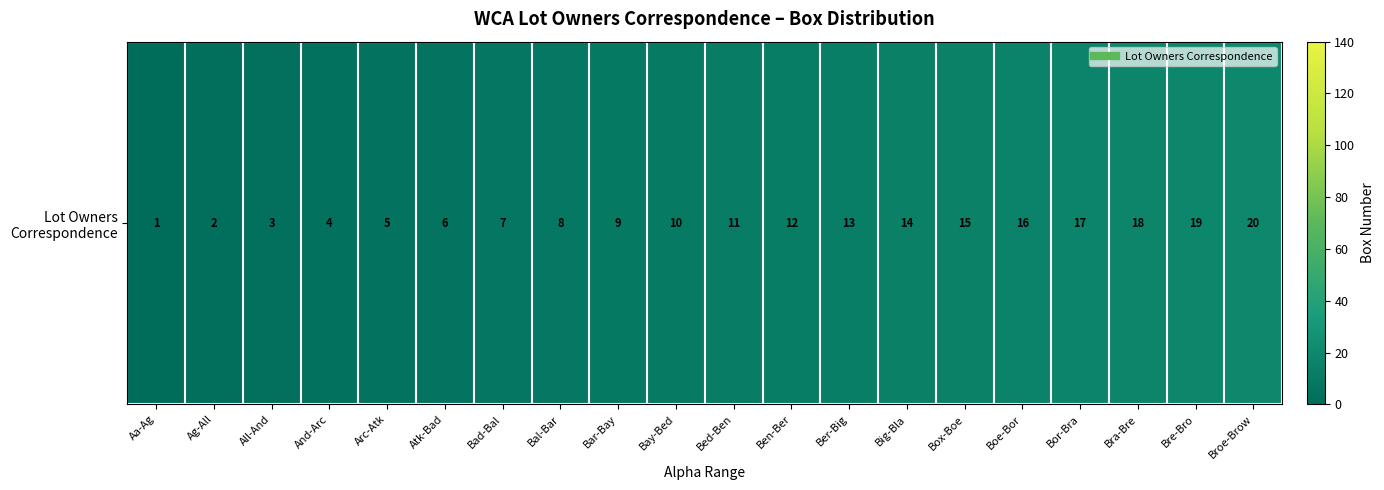

How many distinct data groups are displayed?

1